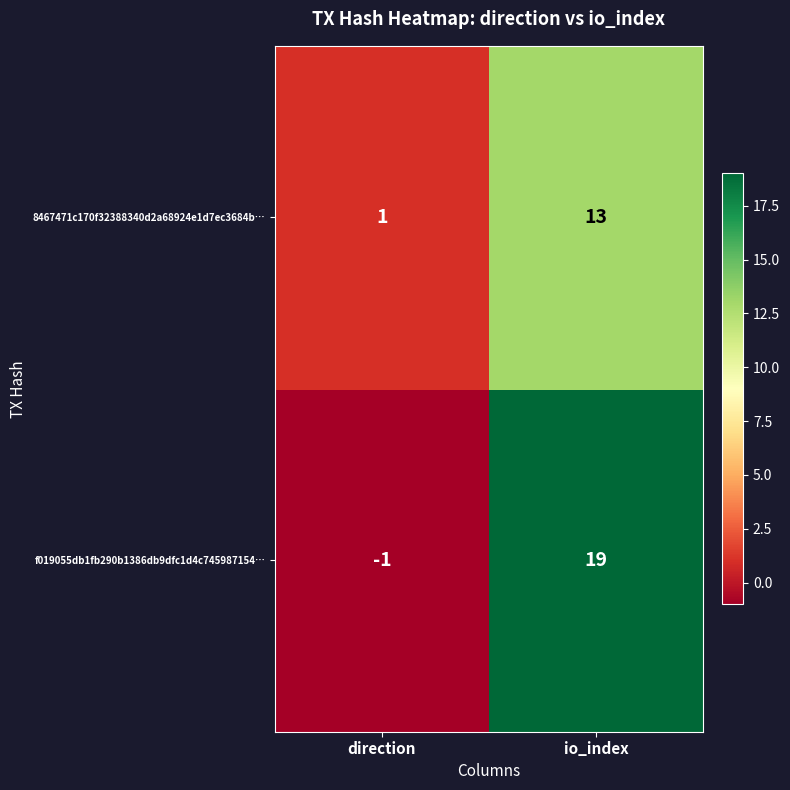

How many series are shown in this chart?

2